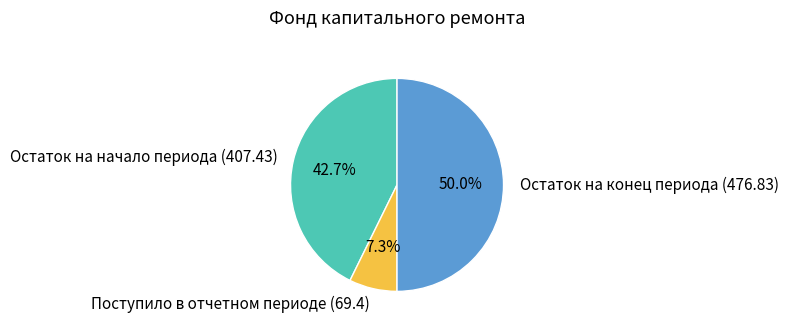

The Остаток на начало периода (407.43) slice represents 57% of the pie. True or false?

False